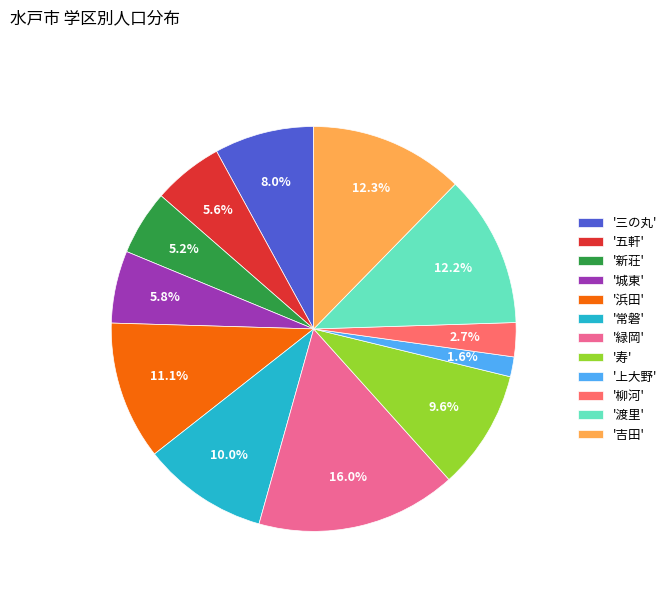

How many segments does this pie chart have?

12